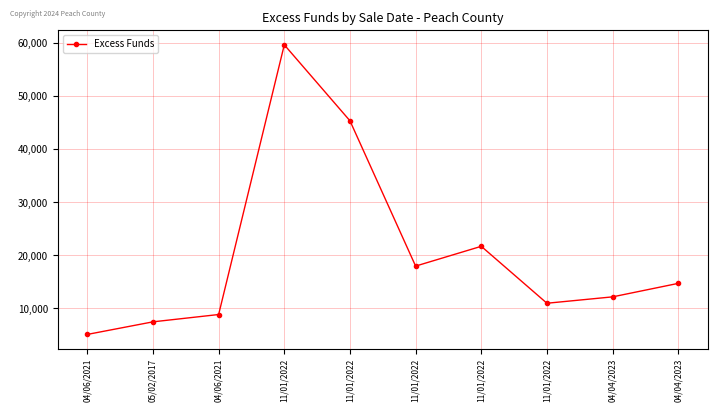

Between 11/01/2022 and 04/06/2021, which is larger?

11/01/2022